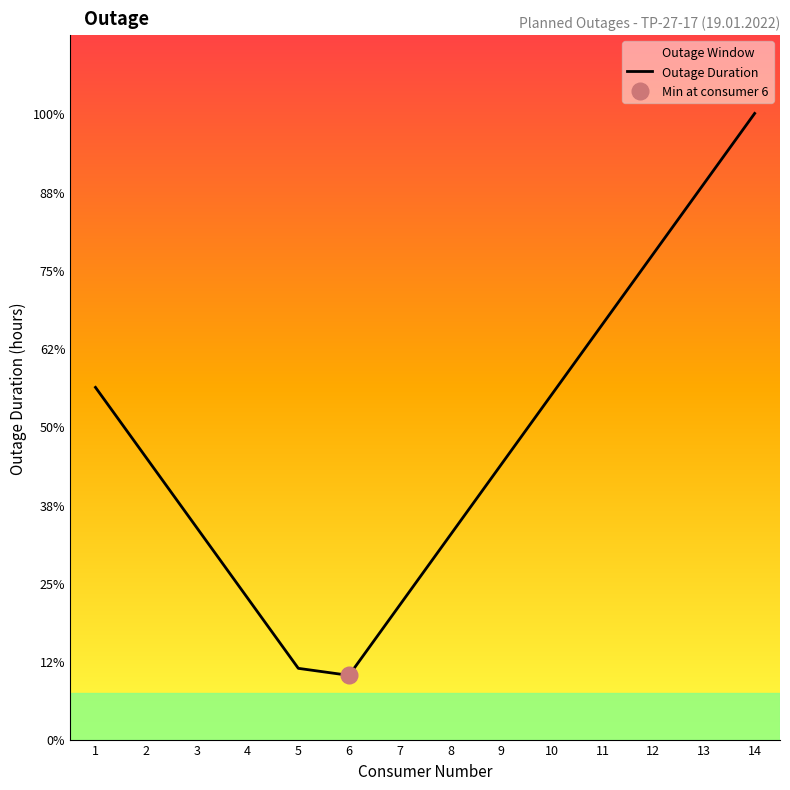

List the labels in order of value, smallest first.

6, 5, 7, 4, 8, 3, 9, 2, 10, 1, 11, 12, 13, 14